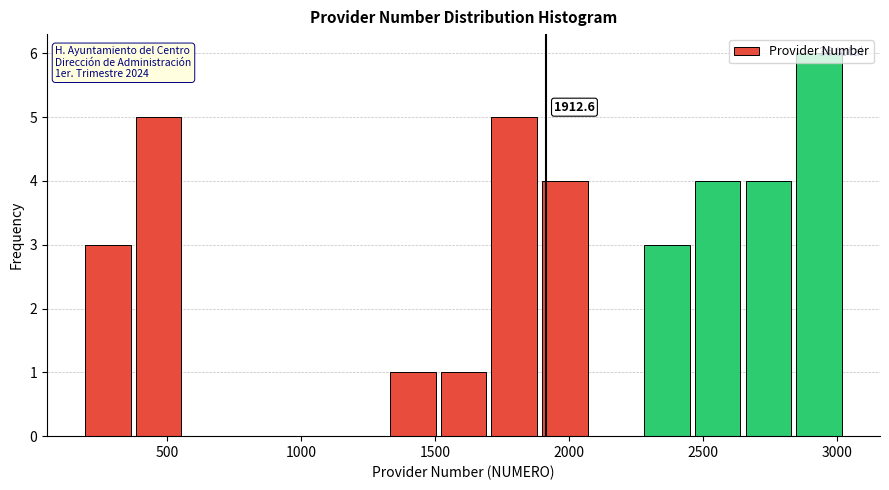

Around what value on the x-axis is the tallest bar? Give the approximate position of its centre, as read against the axis.

2950